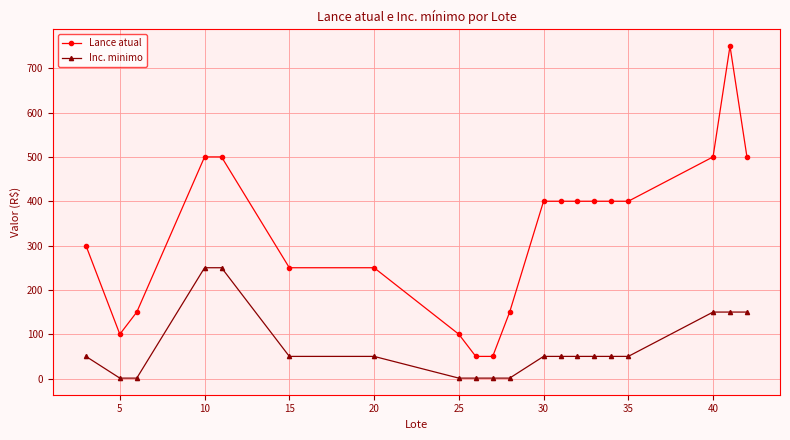

How many values in the Lance atual series are below 400?

9